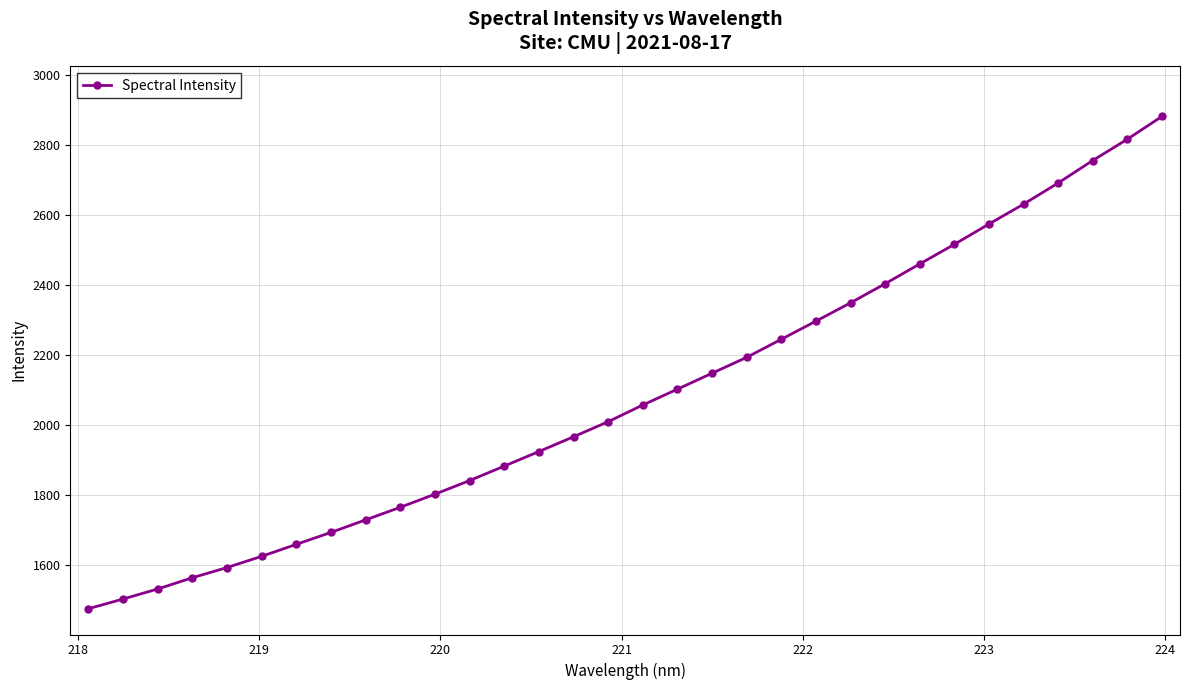

True or false: the data has more than 2 interior local peaks.

False